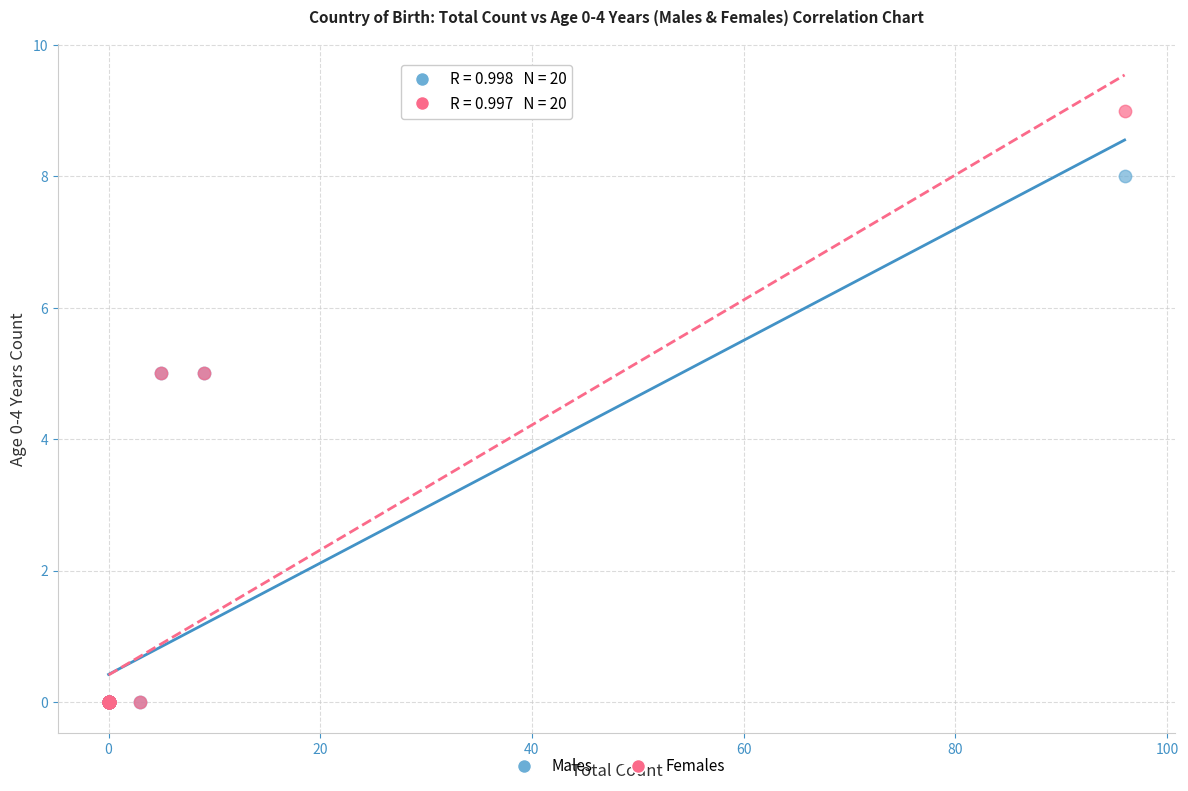

Which series has the largest Y range (max minus min)?

Females